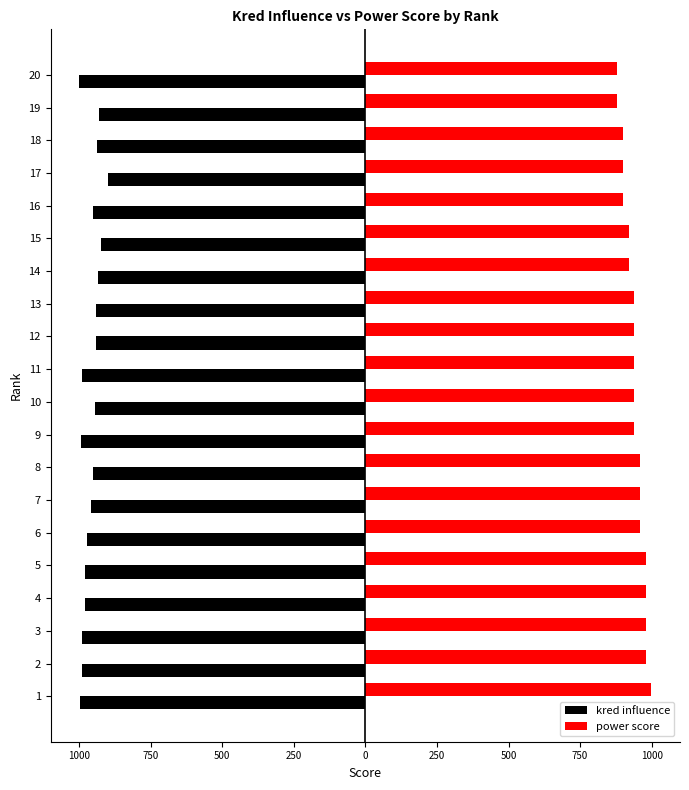

What are all the series names shown in the legend?

kred influence, power score